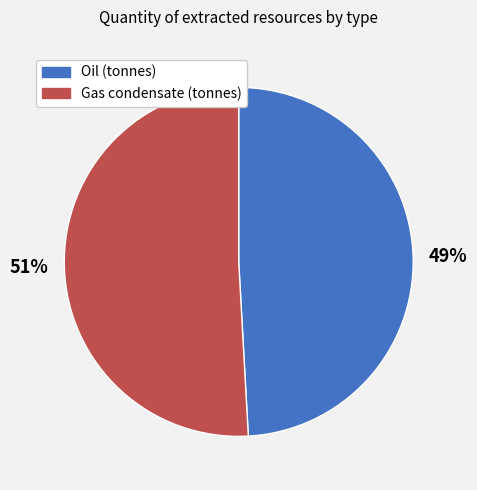

Is there a majority slice in this chart?

Yes